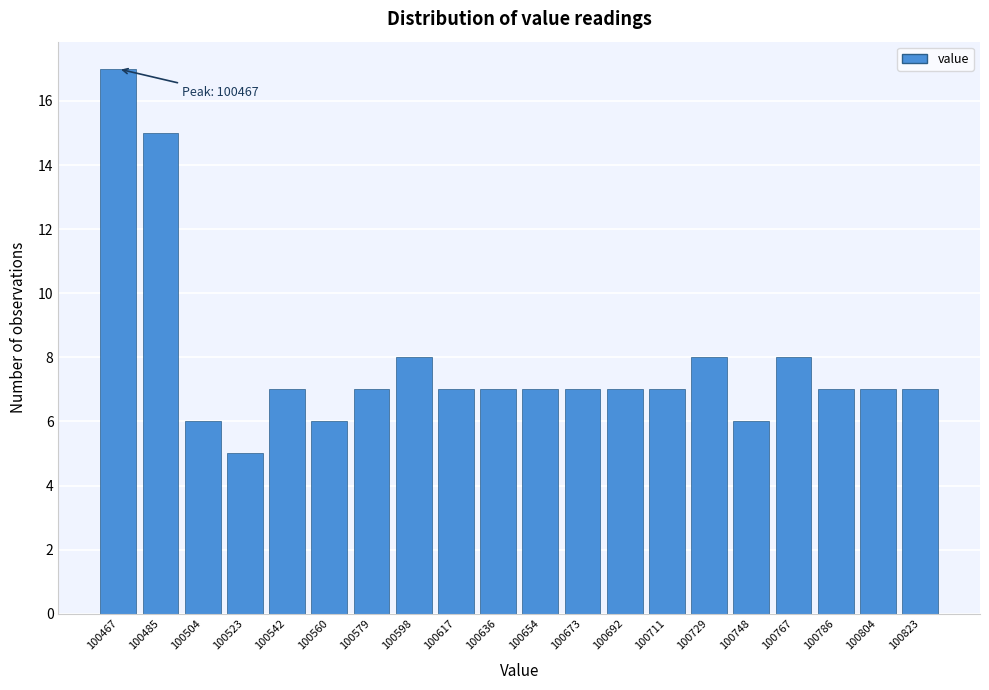

Reading right to left, transcribe all the data shown in this chart.

7	7	7	8	6	8	7	7	7	7	7	7	8	7	6	7	5	6	15	17